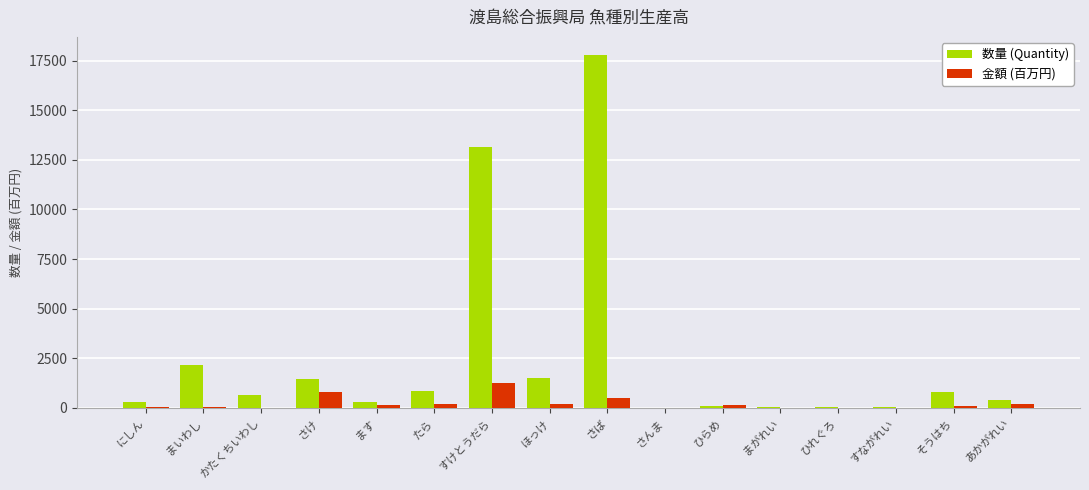

Is the value of 金額 (百万円) at まいわし greater than the value of 数量 (Quantity) at かたくちいわし?

No